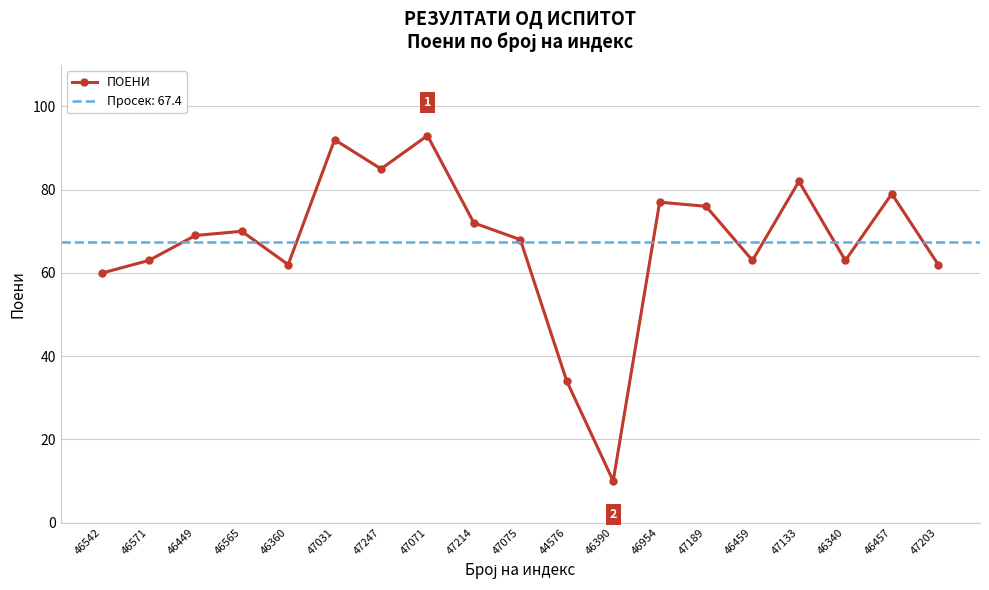

Rank the categories by value from highest to lowest.

47071, 47031, 47247, 47133, 46457, 46954, 47189, 47214, 46565, 46449, 47075, 46571, 46459, 46340, 46360, 47203, 46542, 44576, 46390